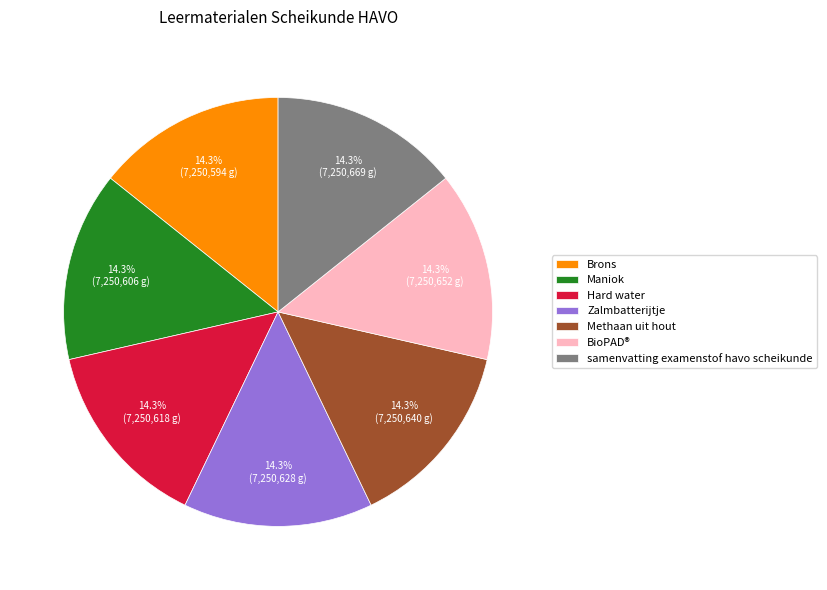

How many slices are in this pie chart?

7